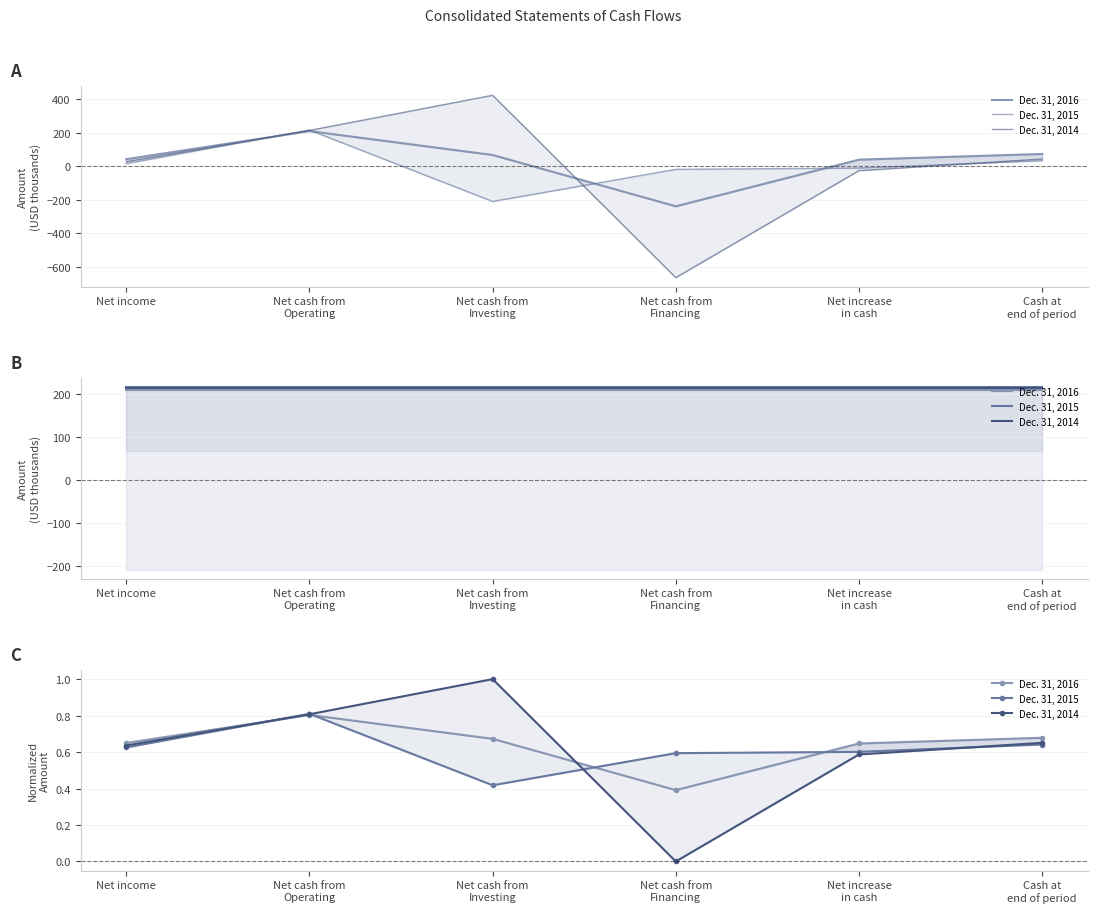

Which series has the largest total across all categories?

Dec. 31, 2016